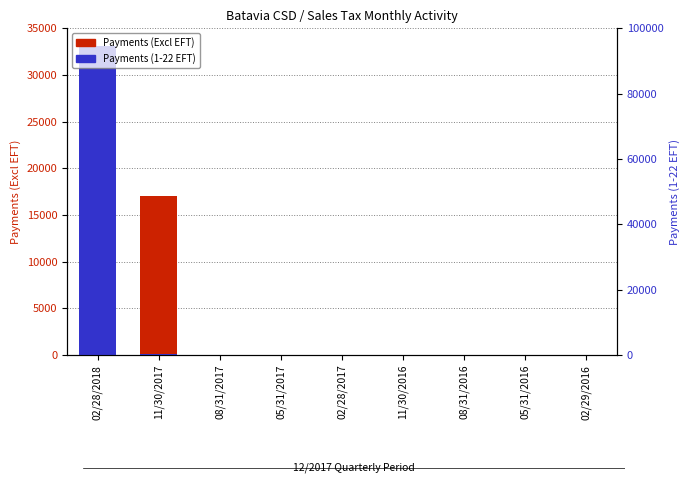

What is the difference between the second highest and minimum values in the Payments (1-22 EFT) series?

146.6